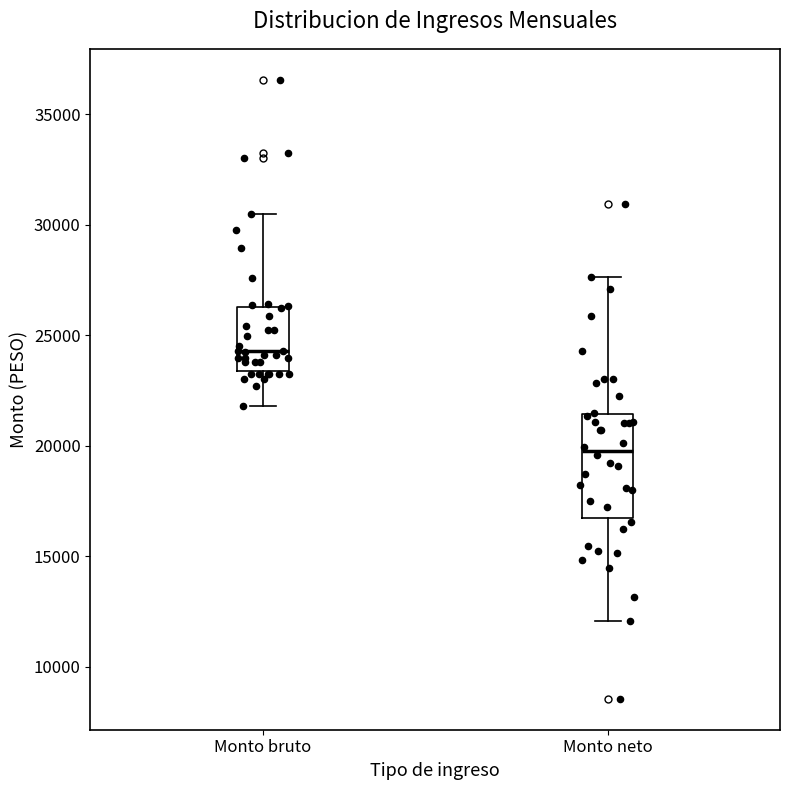

Reading left to right, read every box against the y-axis: the position of its median line, the range the box covers, and the ends of its whiskers. The values are not printed on the chart, so give them approximately, as read against the axis.

Monto bruto: median 24500, box 23500 to 26500, whiskers 22000 to 30500
Monto neto: median 20000, box 16500 to 21500, whiskers 12000 to 27500